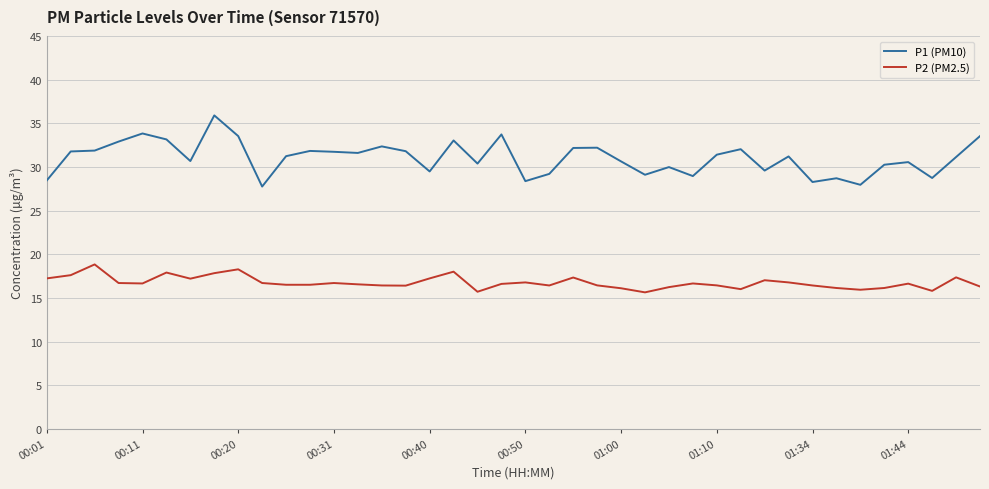

Which series has the largest total across all categories?

P1 (PM10)